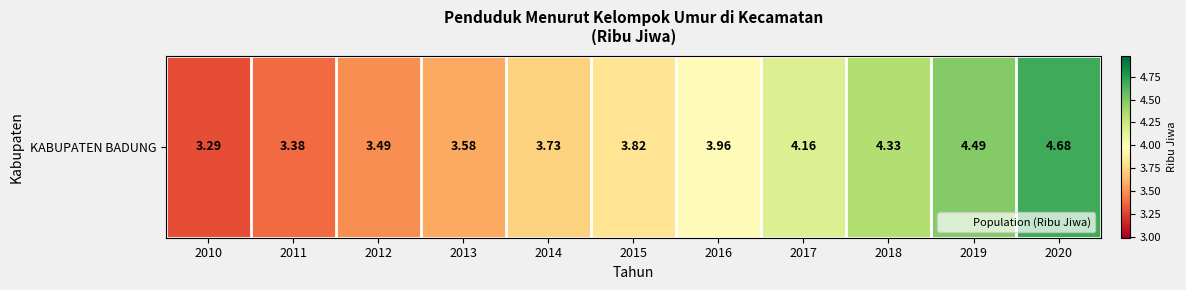

What is the difference between the maximum and minimum values?

1.4